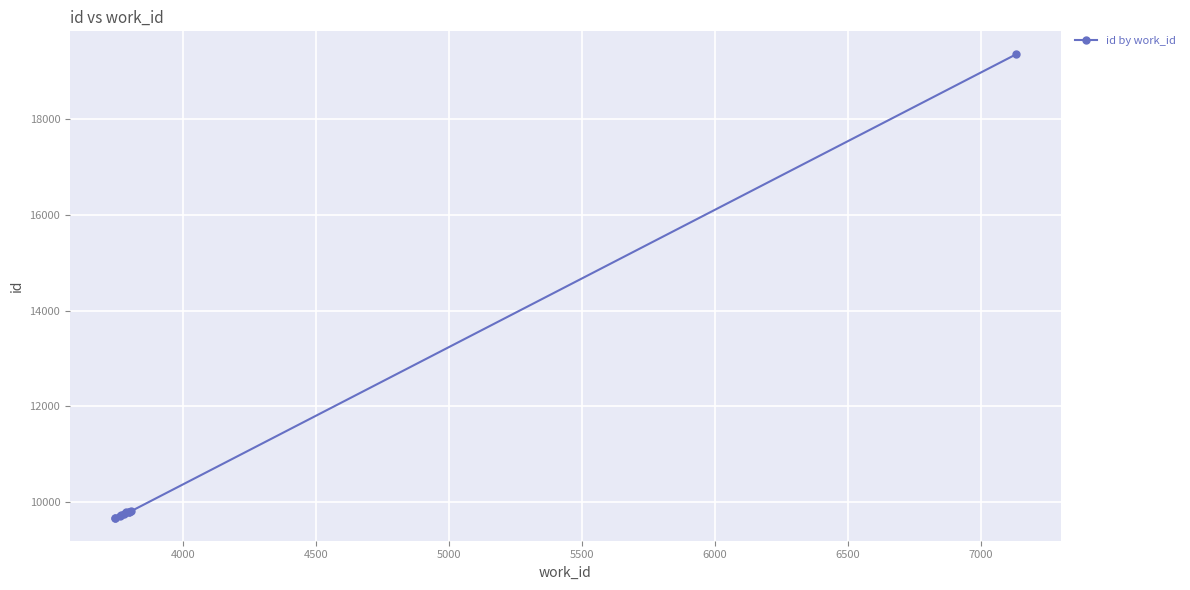

What is the difference between the maximum and second lowest values?

9683